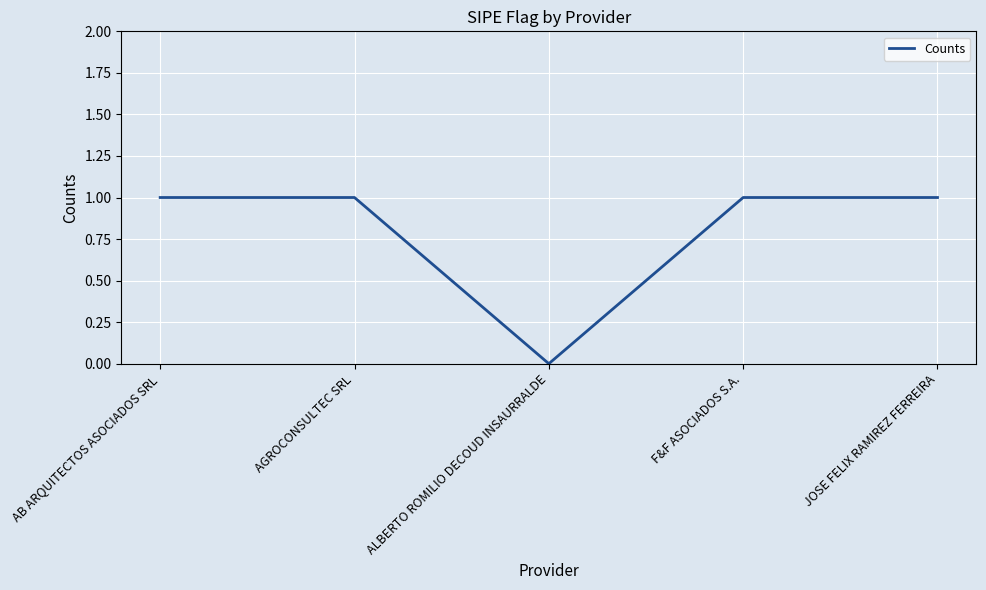

At which label is the value closest to 0?

ALBERTO ROMILIO DECOUD INSAURRALDE